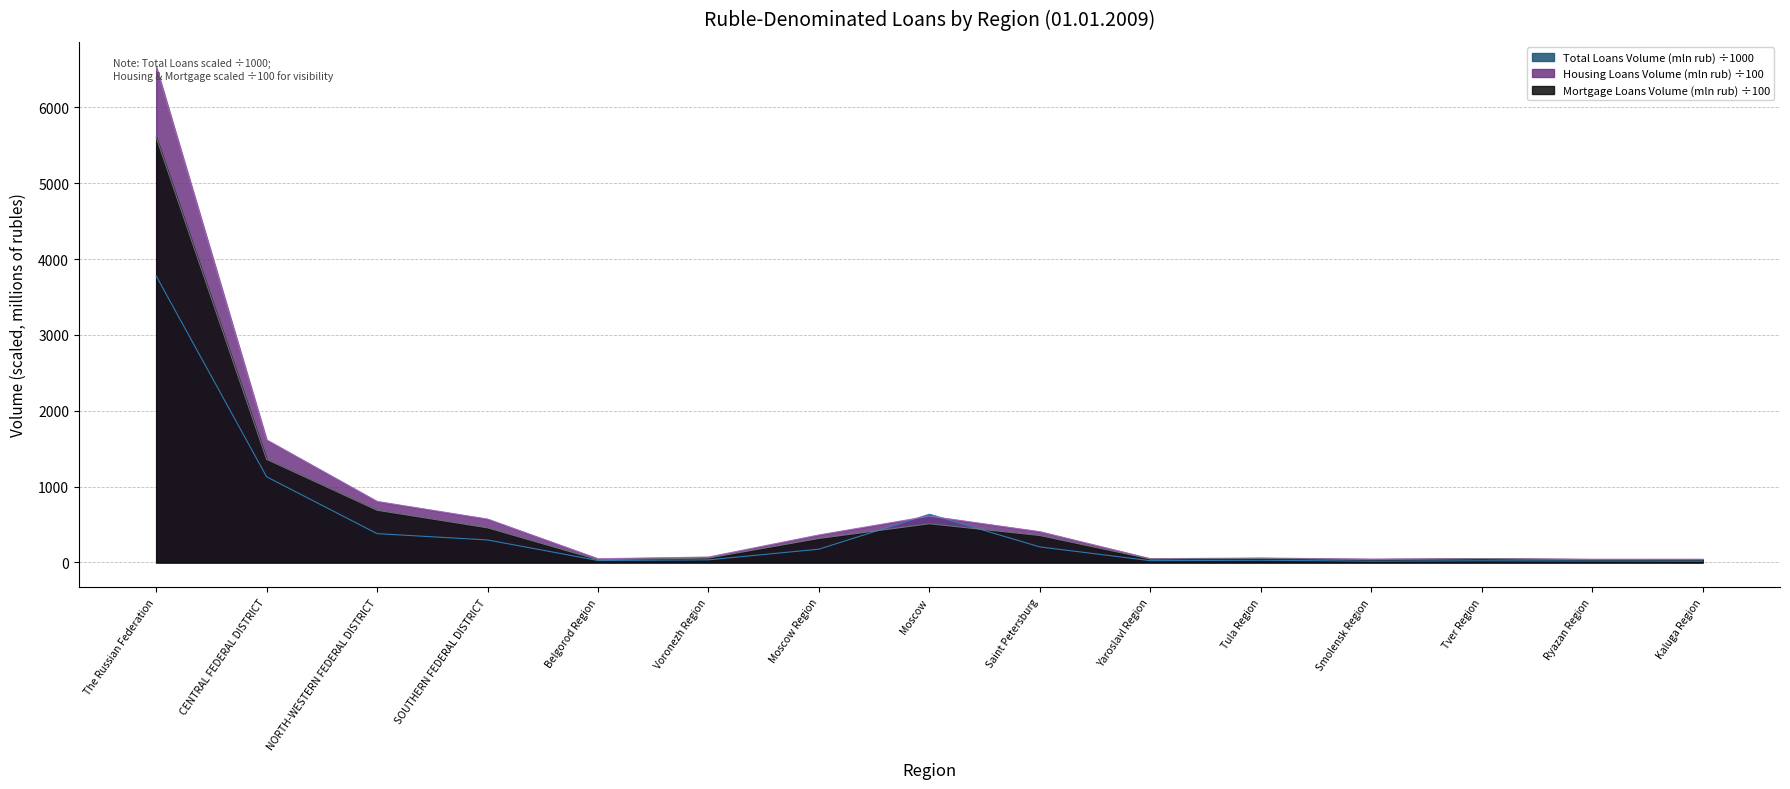

How many data points in Mortgage Loans Volume (mln rub) are less than 58?

7